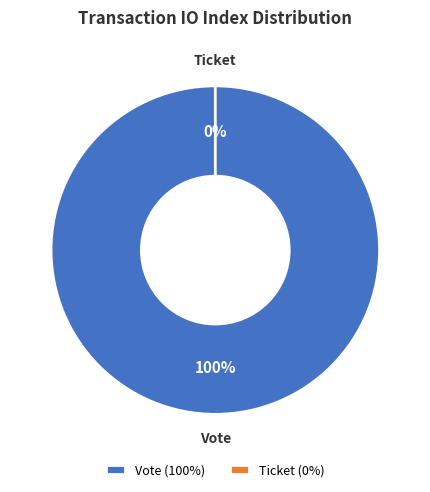

Rank the categories by value from lowest to highest.

Ticket (io_index=0), Vote (io_index=1)